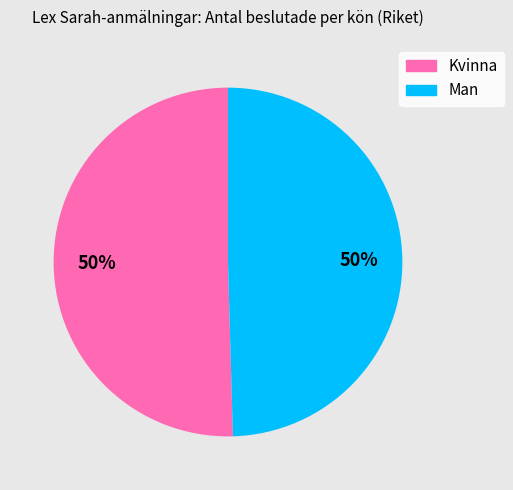

What is the ratio of the value at Kvinna to the value at Man?

1.0